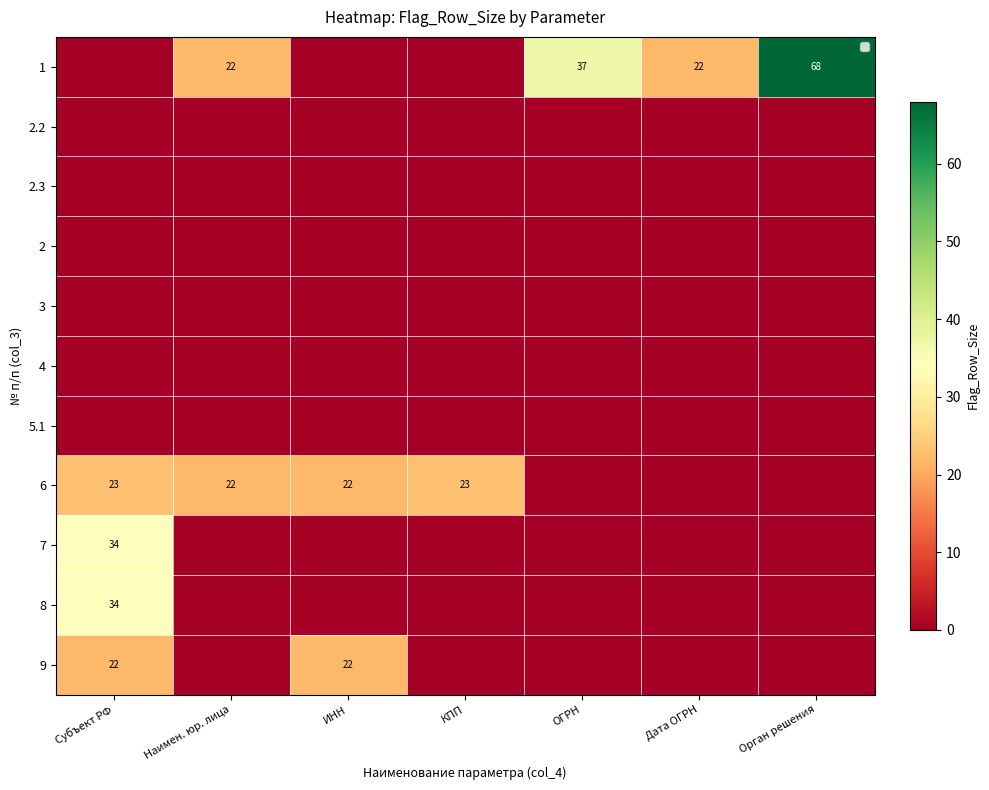

The 6 series shows 22 at Наимен. юр. лица. True or false?

True